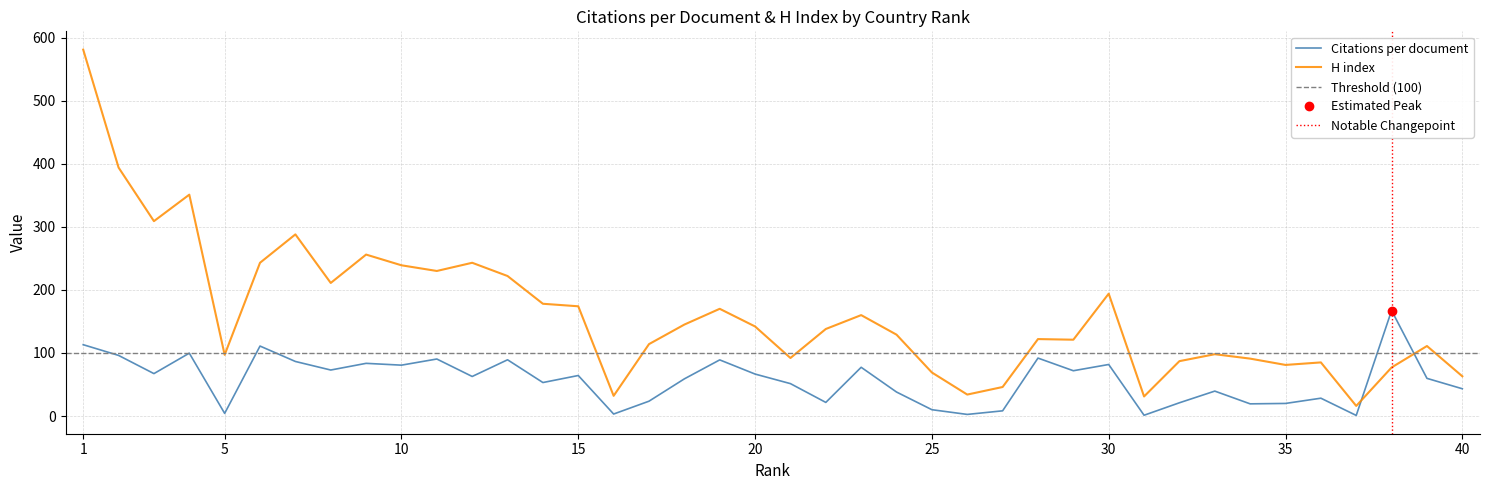

Reading left to right, what are all the values shown in this chart?

Citations per document: 113.1	96.1	67.2	99.7	4.2	110.9	86.5	72.9	83.5	80.6	90.4	62.7	89.2	53.1	64.2	3.1	23.5	58.9	89.0	66.5	51.4	21.6	77.3	38.0	10.0	2.5	8.2	91.9	71.8	81.7	1.2	21.0	39.5	19.3	19.9	28.2	0.9	167.2	59.7	43.2
H index: 581.0	394.0	309.0	351.0	97.0	243.0	288.0	211.0	256.0	239.0	230.0	243.0	222.0	178.0	174.0	32.0	114.0	145.0	170.0	142.0	92.0	138.0	160.0	129.0	69.0	34.0	46.0	122.0	121.0	194.0	31.0	87.0	98.0	91.0	81.0	85.0	16.0	77.0	111.0	63.0